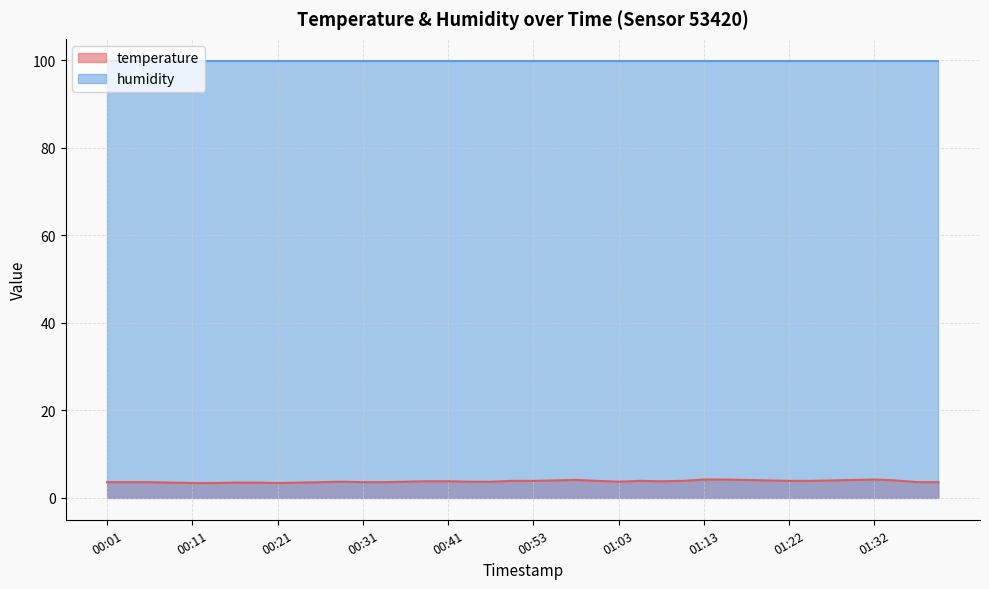

What is the value of the 27th point from the left?

3.8